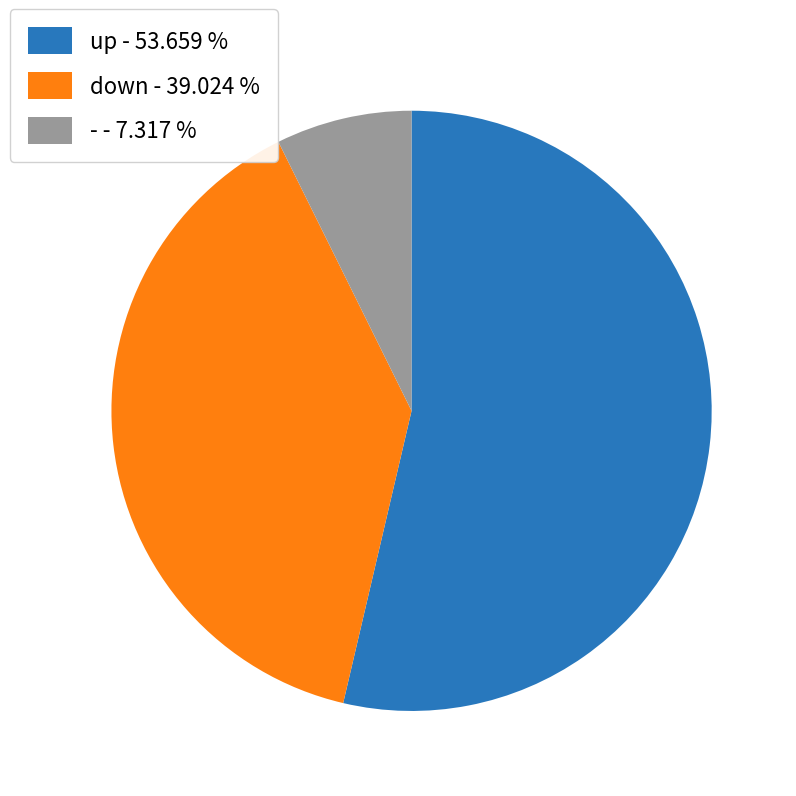

How many slices are in this pie chart?

3